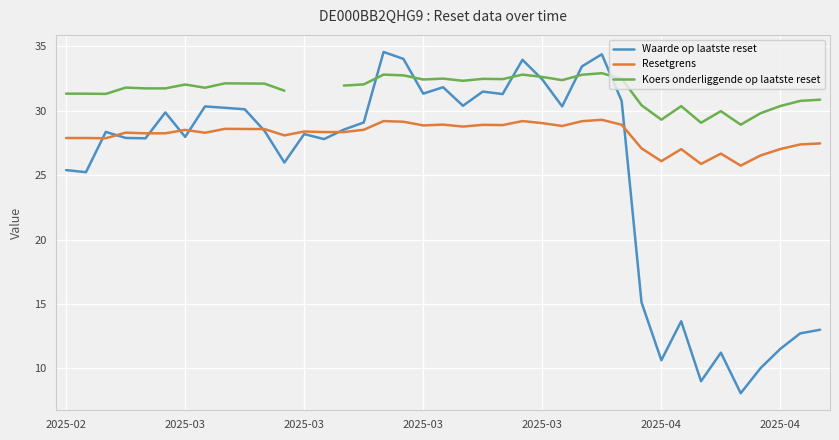

True or false: Resetgrens and Waarde op laatste reset intersect in this chart.

True